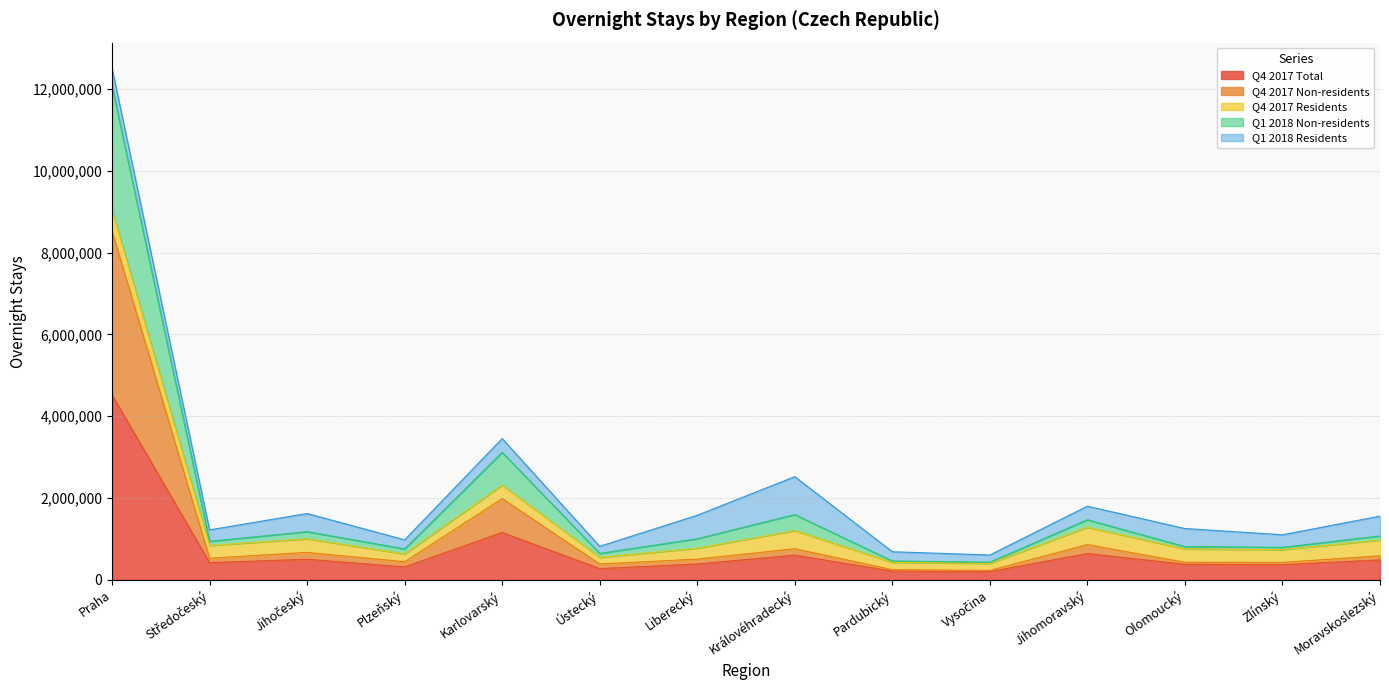

At which category is the sum across all series the highest?

Praha